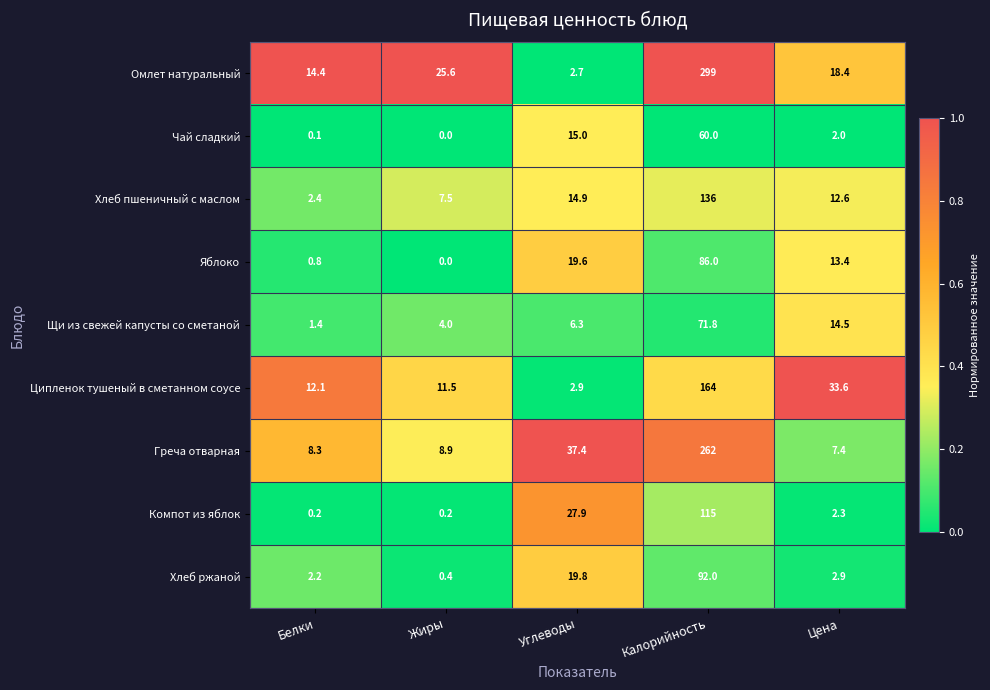

Which series has the largest total across all categories?

Омлет натуральный